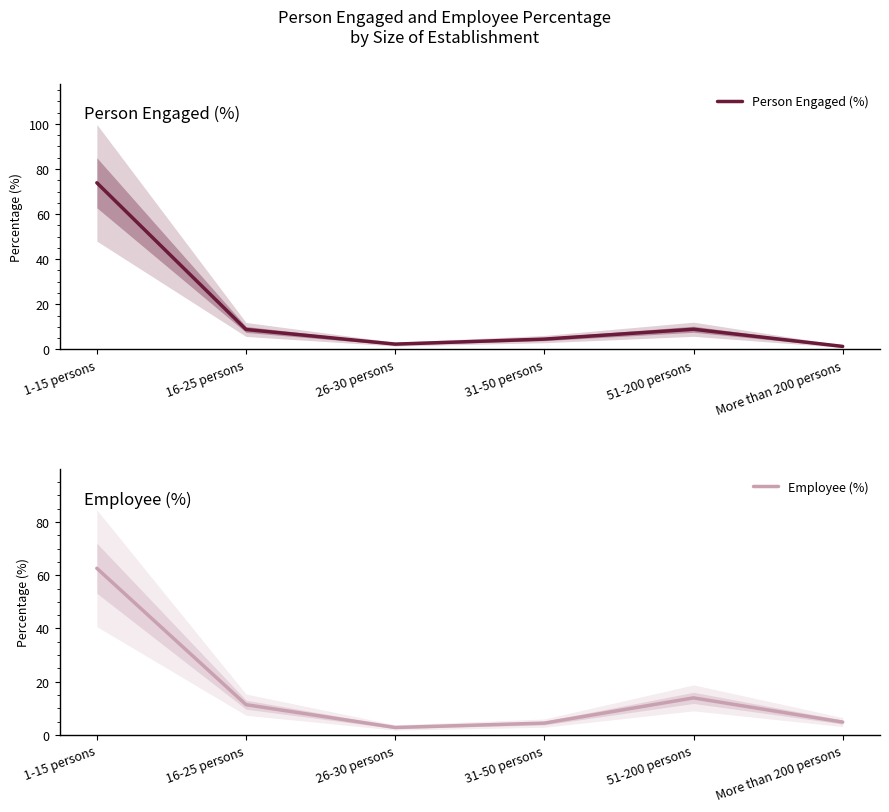

Where does the Employee (%) series first go above 11?

1-15 persons